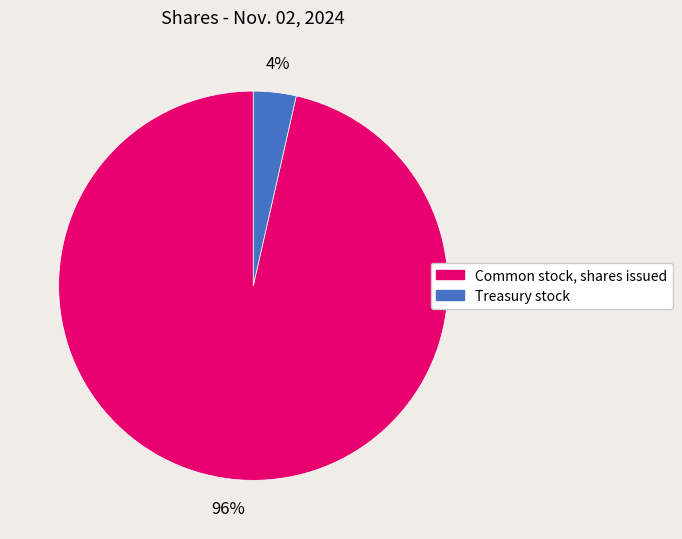

Count the number of slices in the pie.

2